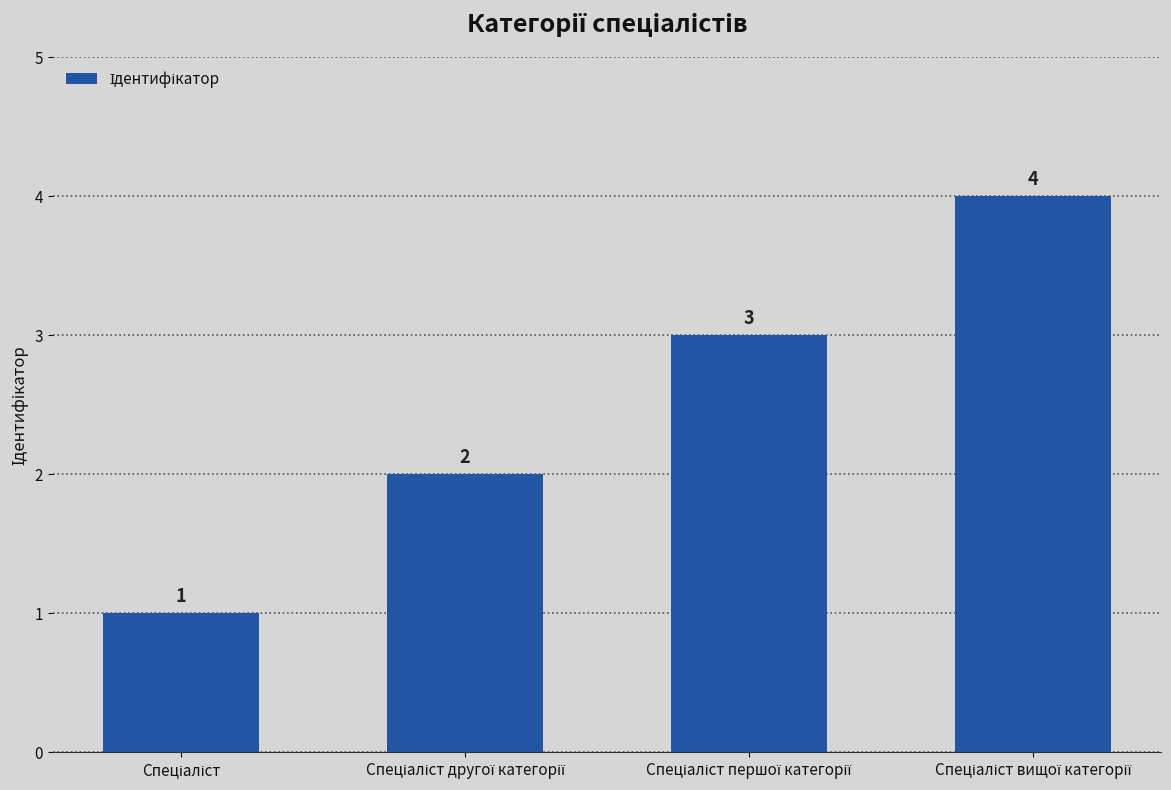

What is the value of the 4th bar from the left?

4